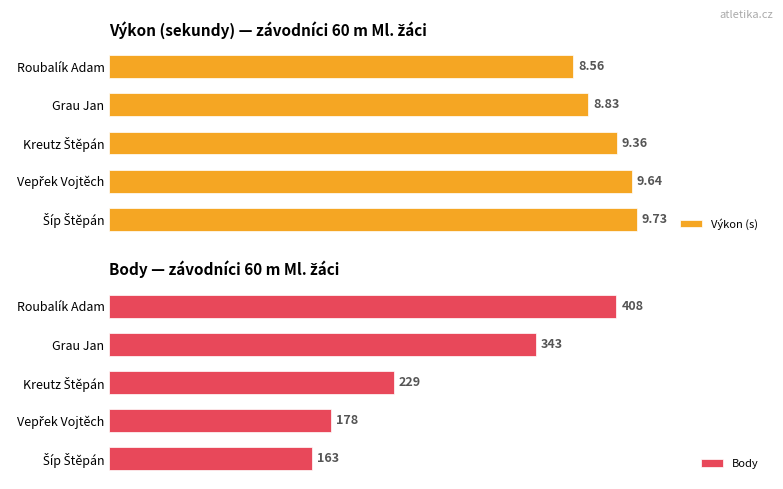

Which category has the lowest value in the Výkon (s) series?

Roubalík Adam